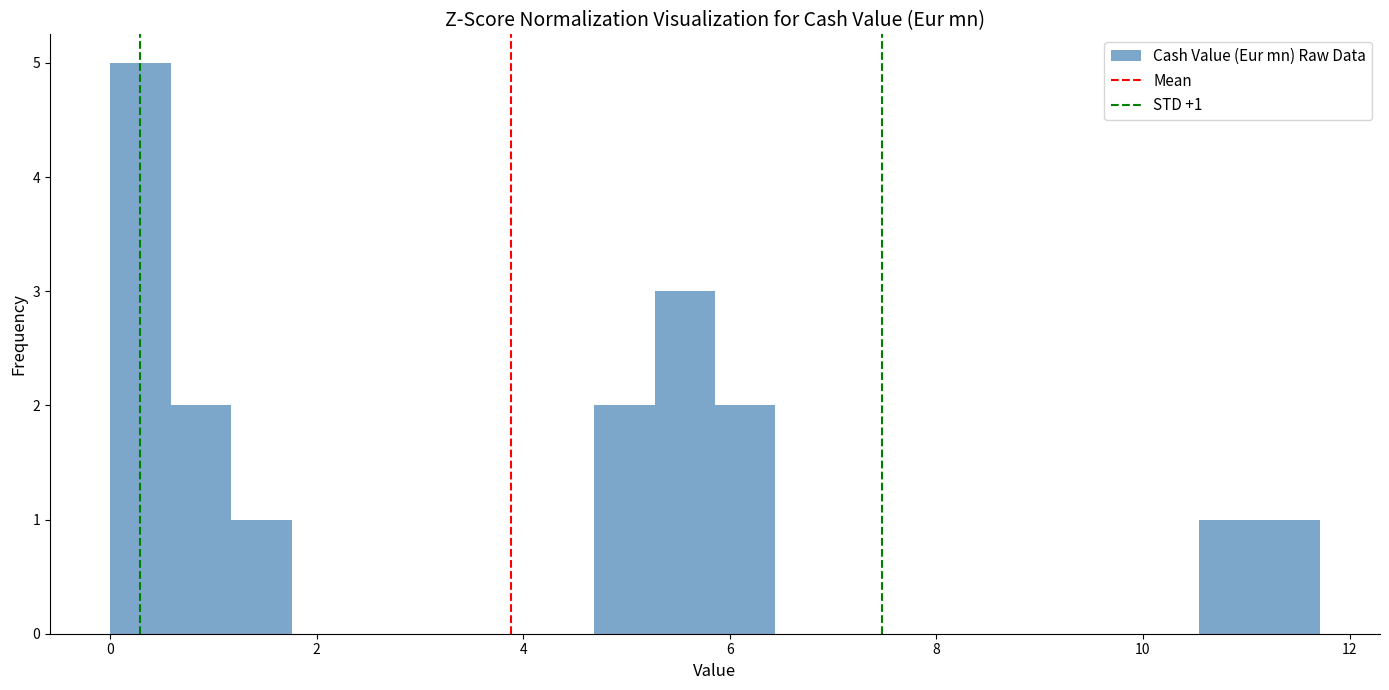

Read against the x-axis, roughly where is the centre of the tallest bar?

0.2